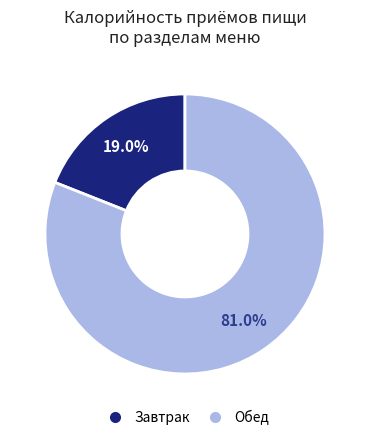

How many slices are in this pie chart?

2